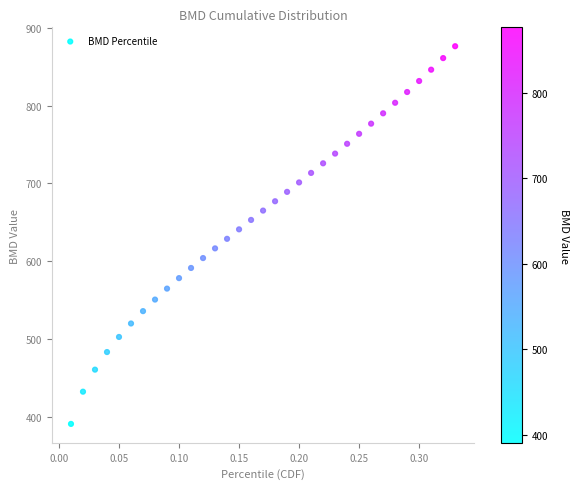

What is the range of Y values (max minus min)?

485.8